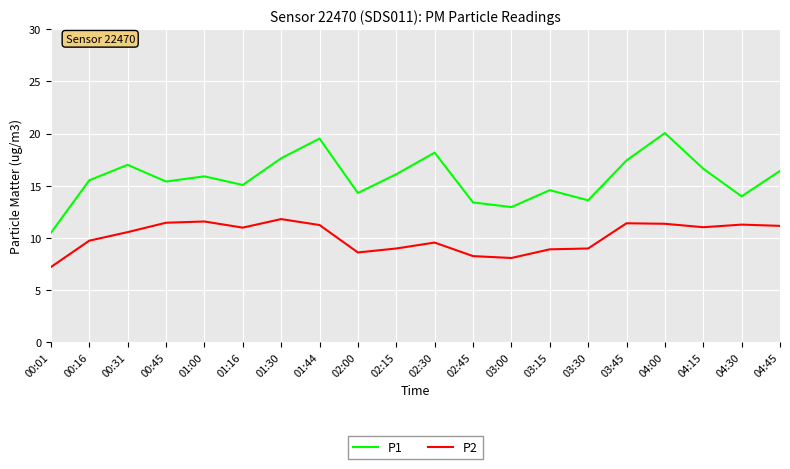

The value of P2 at 01:30 is 11.8. True or false?

True